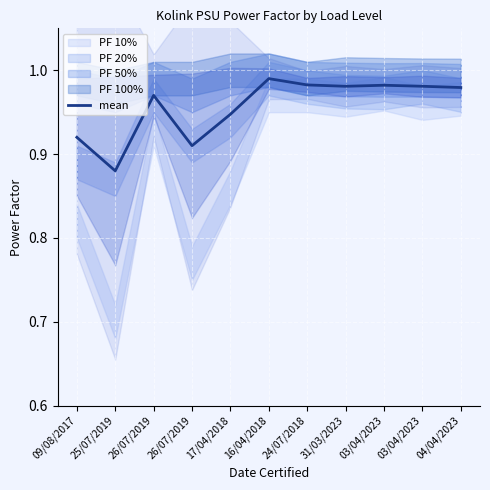

Reading right to left, extract all data points from this chart.

04/04/2023=1.0	03/04/2023=1.0	03/04/2023=1.0	31/03/2023=1.0	24/07/2018=1.0	16/04/2018=1.0	17/04/2018=0.9	26/07/2019=0.9	26/07/2019=1.0	25/07/2019=0.9	09/08/2017=0.9